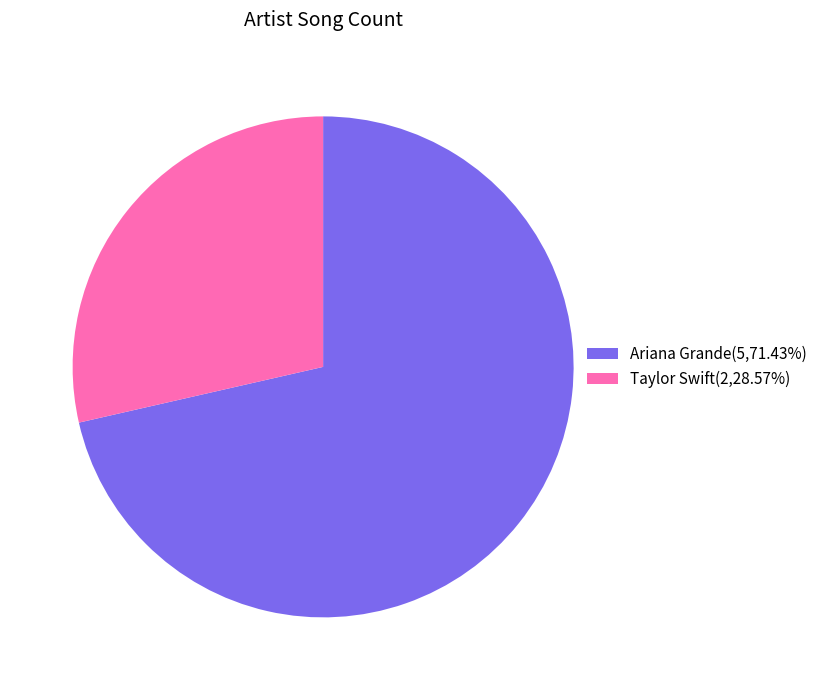

Between Ariana Grande and Taylor Swift, which is larger?

Ariana Grande